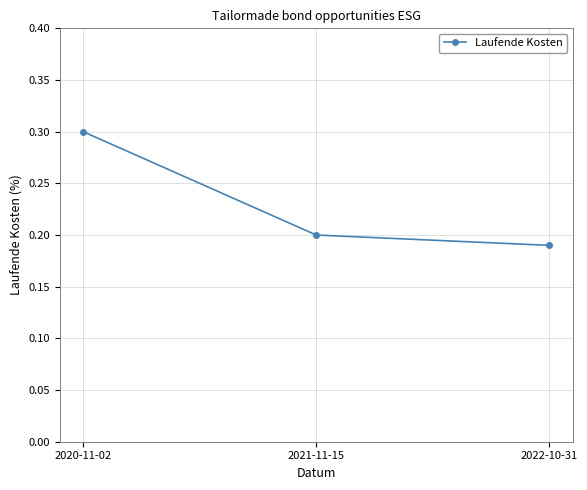

List the labels in order of value, largest first.

2020-11-02, 2021-11-15, 2022-10-31